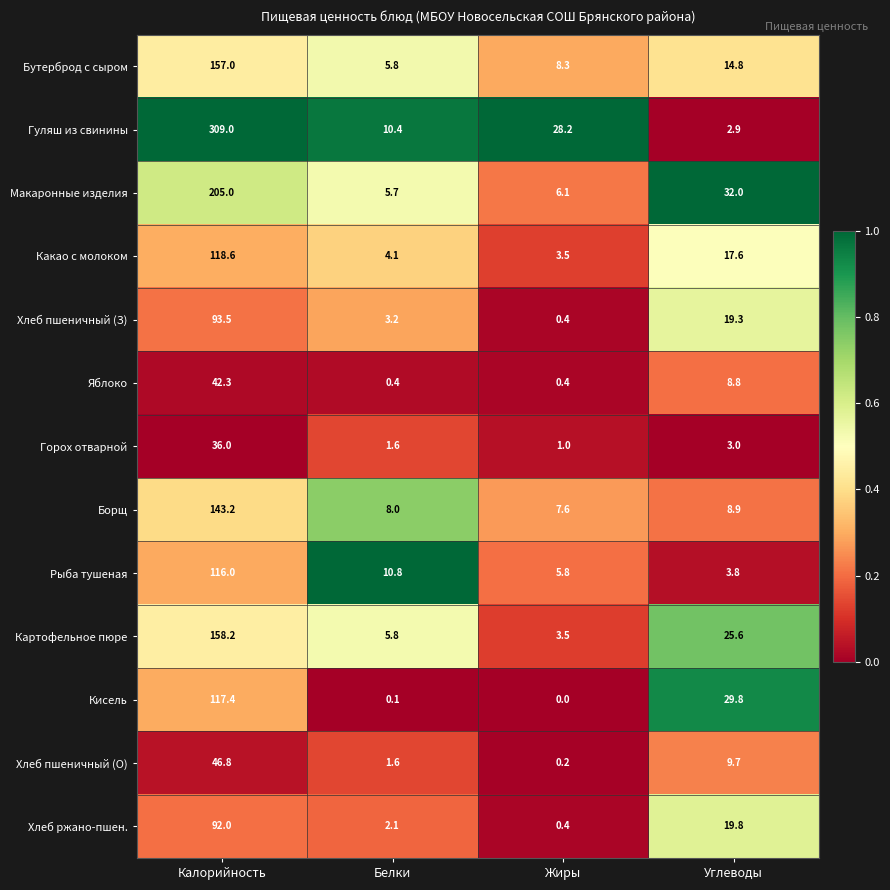

True or false: Какао с молоком has a value of 2.0 at Жиры.

False